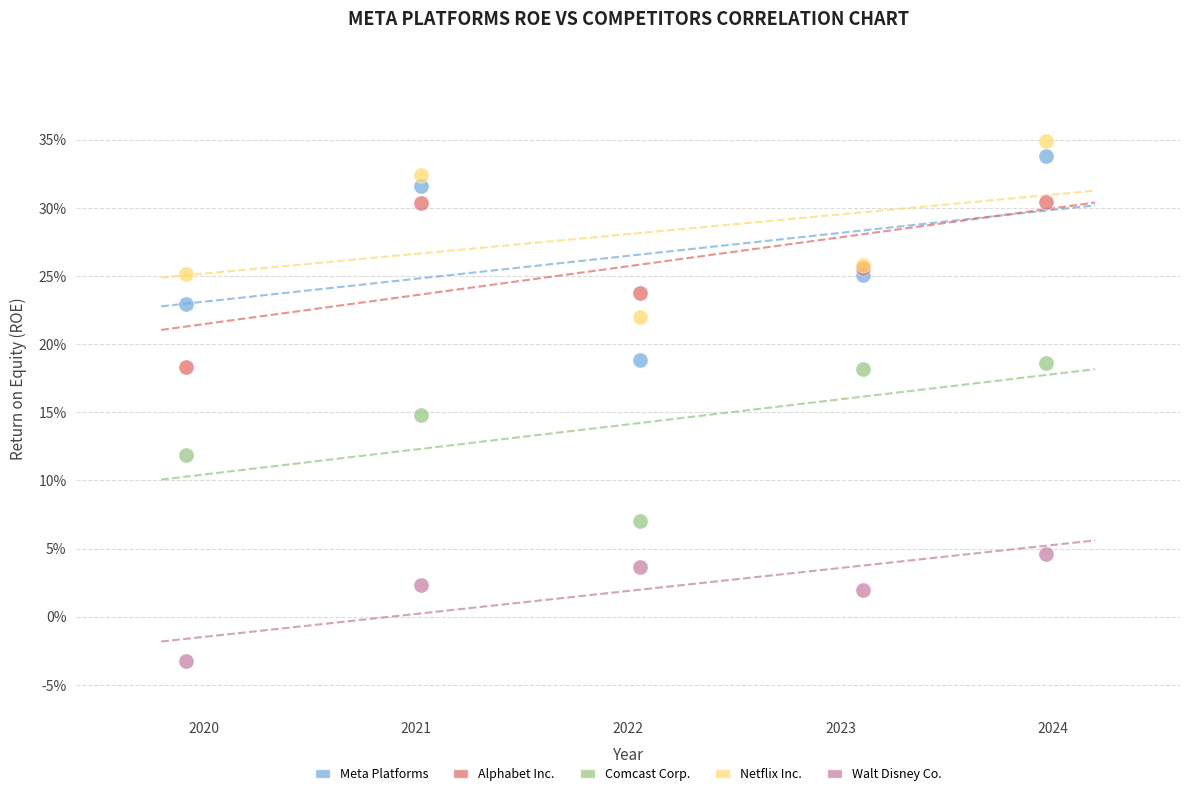

What are all the series names shown in the legend?

Meta Platforms, Alphabet Inc., Comcast Corp., Netflix Inc., Walt Disney Co.